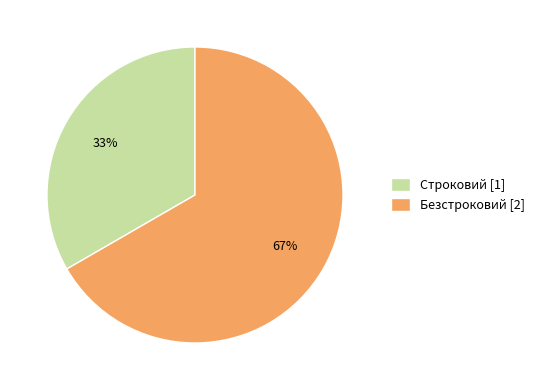

Which category has the biggest portion of the pie?

Безстроковий